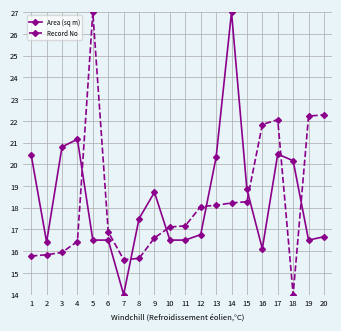

Which category has the highest value in the Area (sq m) series?

14